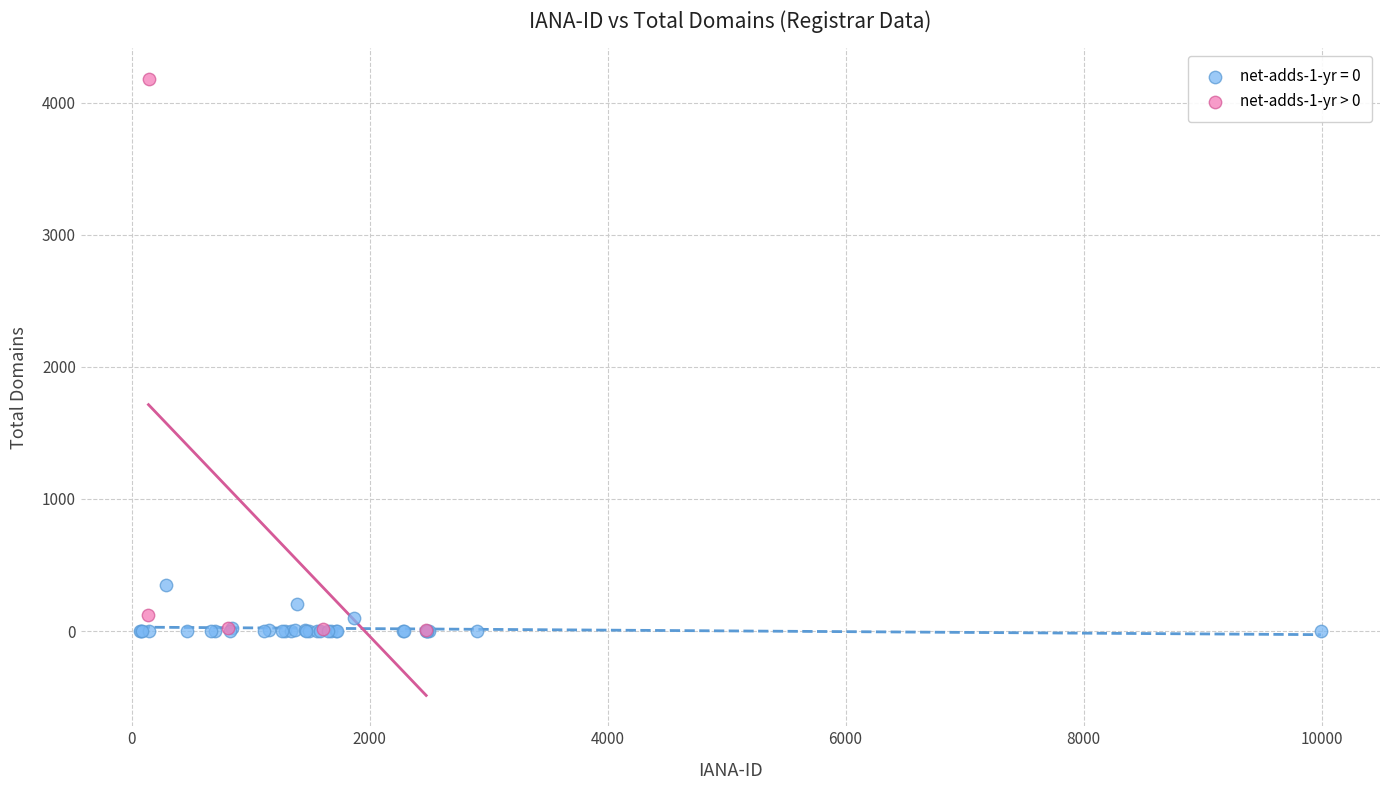

Which series reaches the maximum Y coordinate?

net-adds-1-yr > 0